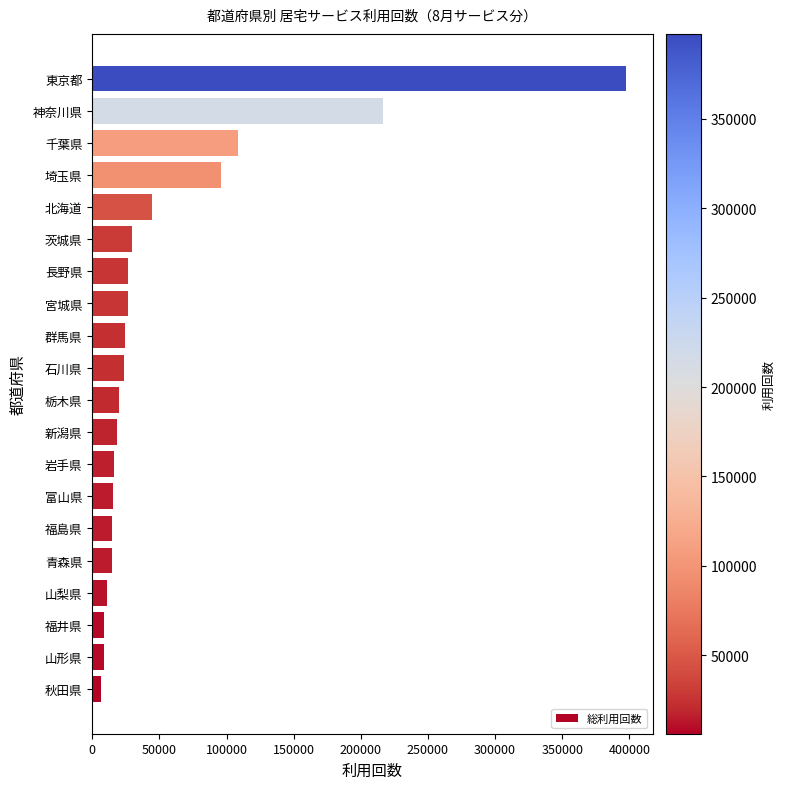

How many bars are there in total?

20